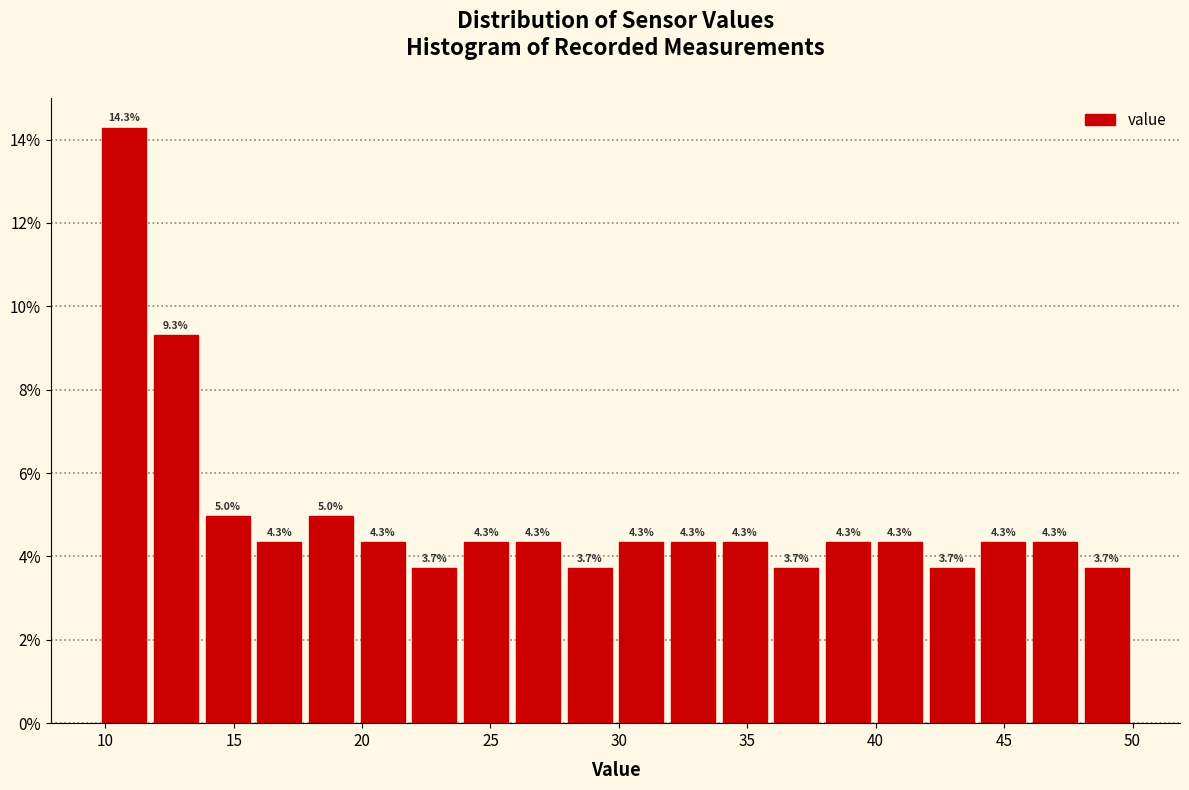

What is the height of the bar covering 30.0 to 32.0 on the x-axis? The bar edges are not printed on the chart, so give them approximately, as read against the axis.

4.3